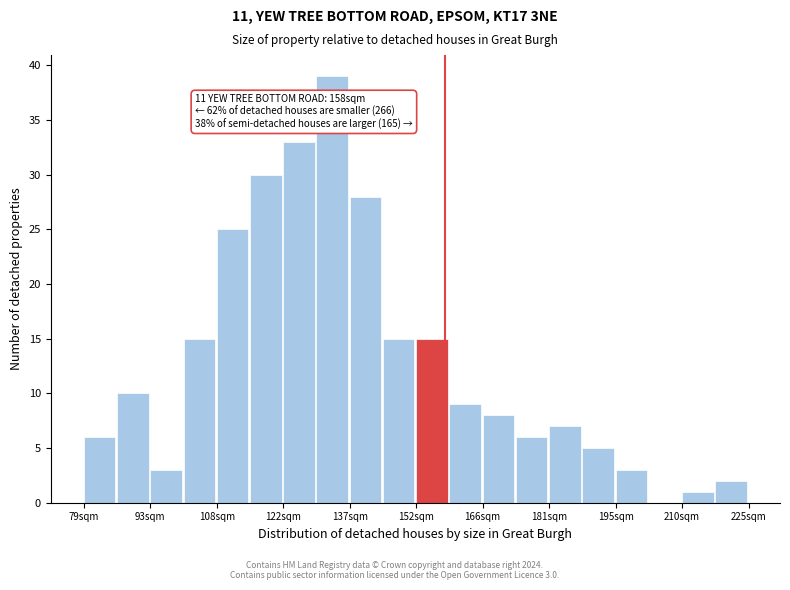

Read against the x-axis, roughly where is the centre of the tallest bar?

134